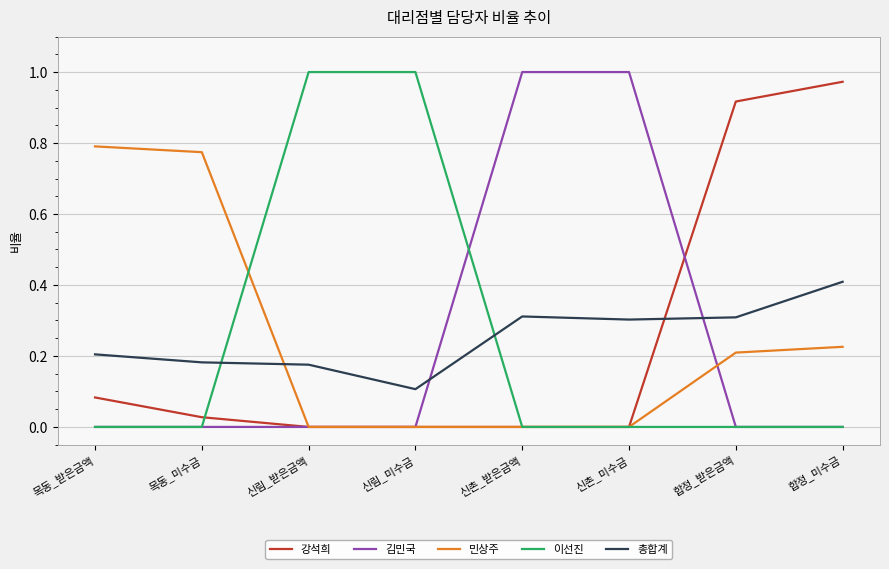

Is it true that 김민국 equals 0.0 at 신림_받은금액?

True